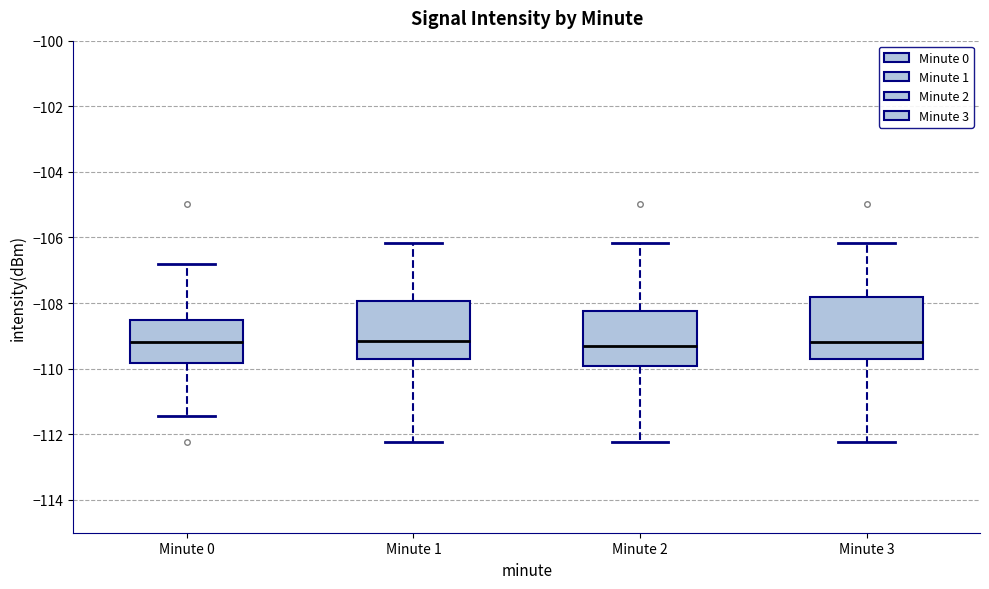

Reading left to right, read every box against the y-axis: the position of its median line, the range the box covers, and the ends of its whiskers. The values are not printed on the chart, so give them approximately, as read against the axis.

Minute 0: median -109.2, box -109.8 to -108.6, whiskers -111.4 to -106.8
Minute 1: median -109.2, box -109.8 to -108.0, whiskers -112.2 to -106.2
Minute 2: median -109.4, box -110.0 to -108.2, whiskers -112.2 to -106.2
Minute 3: median -109.2, box -109.8 to -107.8, whiskers -112.2 to -106.2